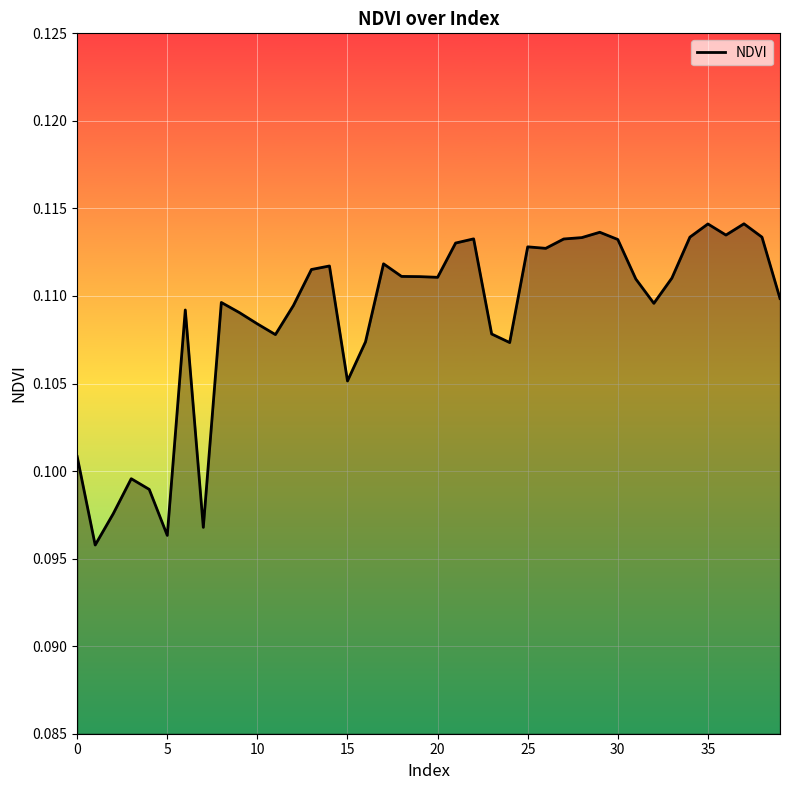

How many lines are shown in the chart?

1